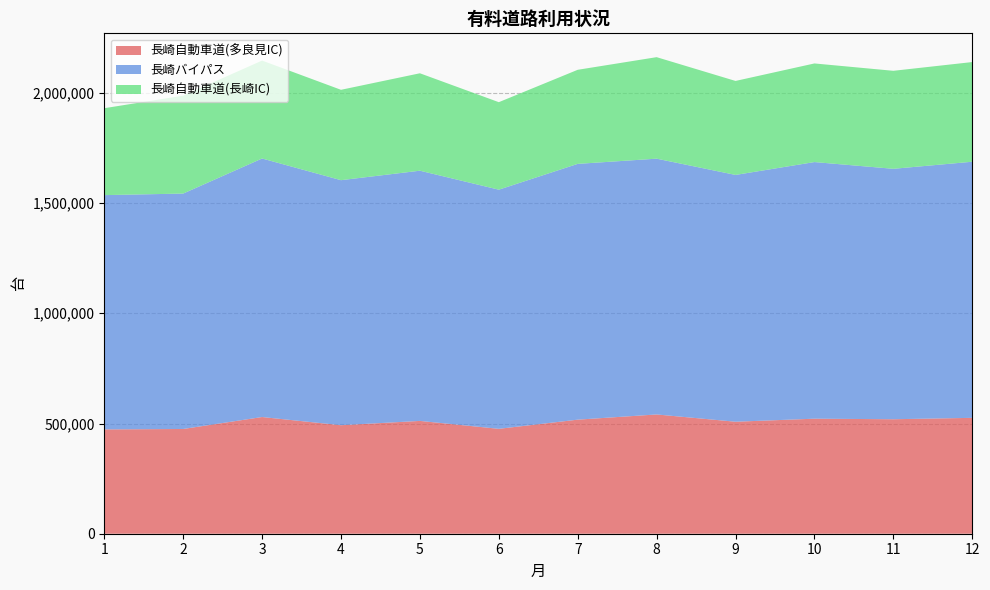

Reading left to right, transcribe all the data shown in this chart.

長崎自動車道(多良見IC): 473300	475200	529400	492300	511800	475900	517500	541100	508100	521900	519400	525700
長崎バイパス: 1062800	1068000	1172900	1111600	1135100	1084900	1160400	1160400	1119600	1164200	1136100	1161900
長崎自動車道(長崎IC): 394300	444300	444300	410000	442000	397000	426800	460500	426400	447400	444600	452200